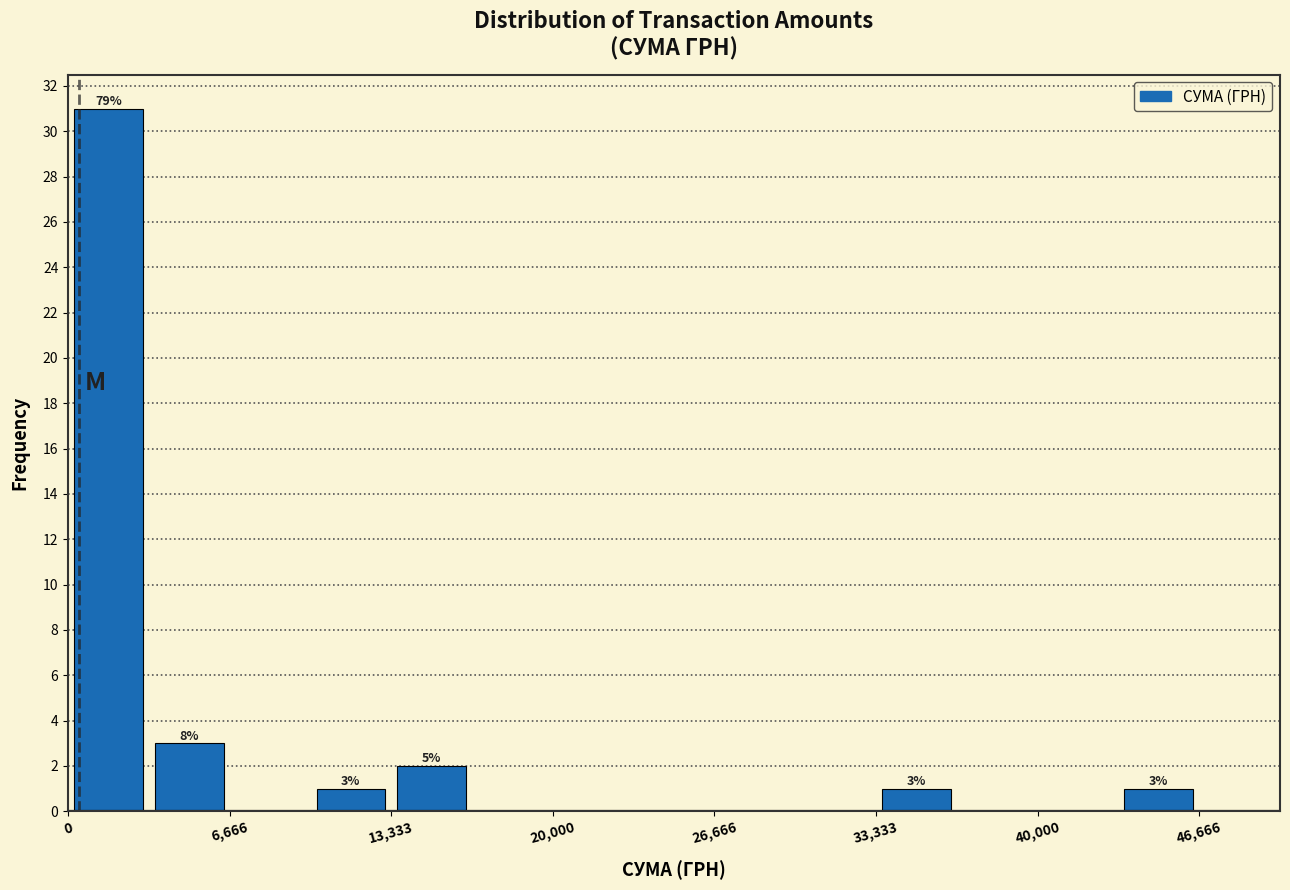

Read against the x-axis, roughly where is the centre of the tallest bar?

2000